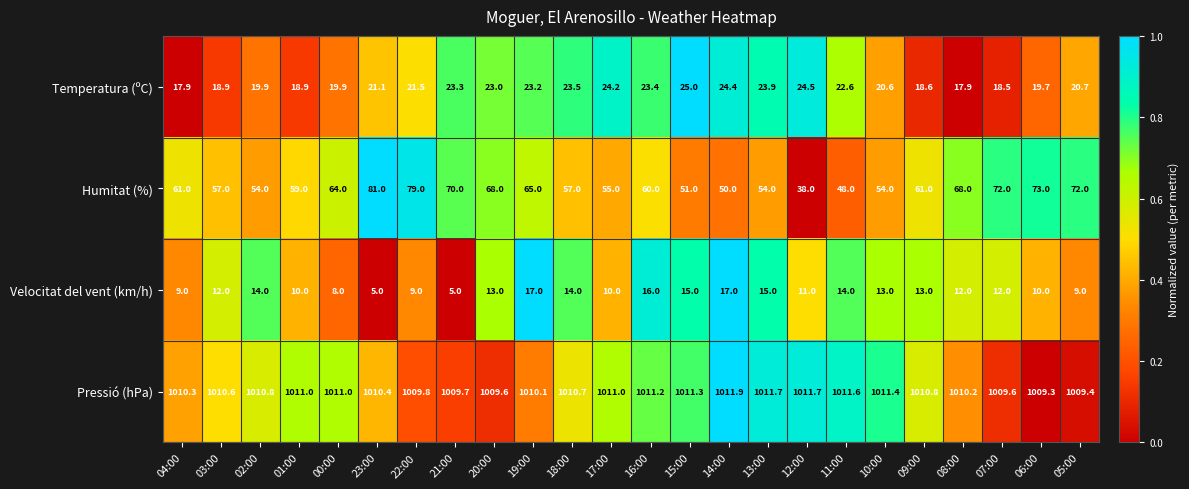

What is the average value of the Pressió (hPa) series?

1010.6